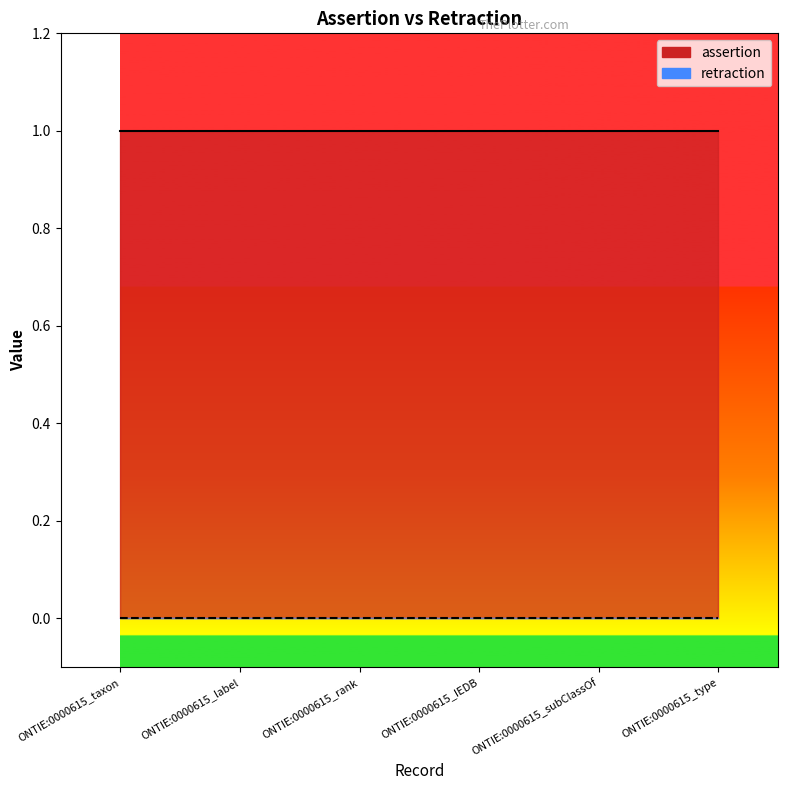

At which category is the sum across all series the highest?

ONTIE:0000615_taxon